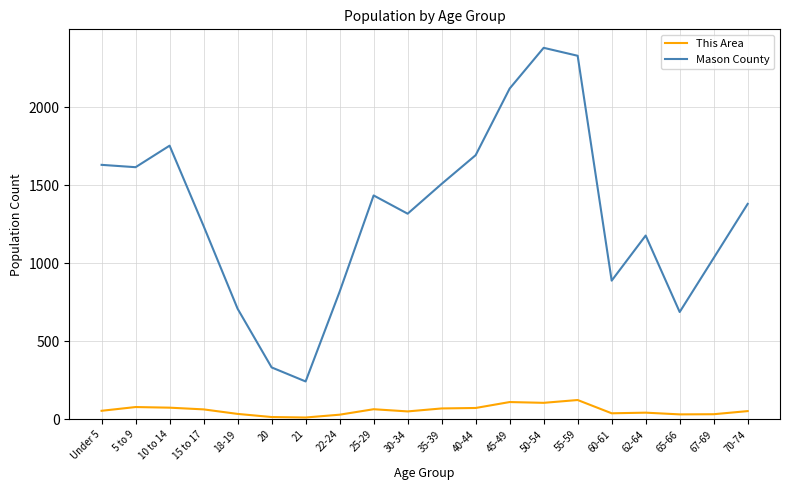

Which series has the largest total across all categories?

Mason County